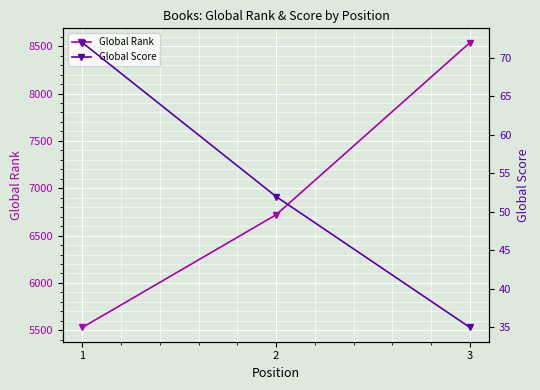

Reading right to left, extract all data points from this chart.

Global Rank: 8538	6720	5530
Global Score: 35	52	72